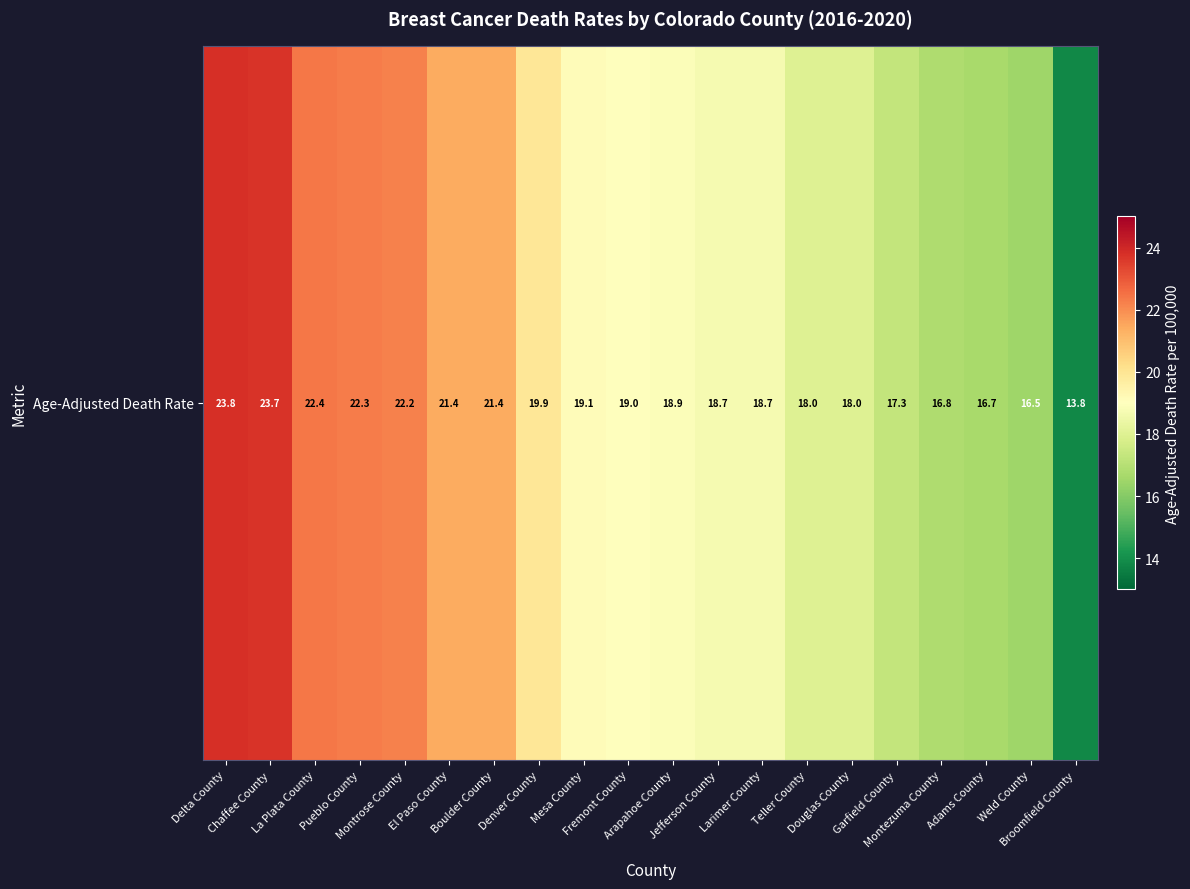

What is the sum of the values at Jefferson County and Teller County?

36.7